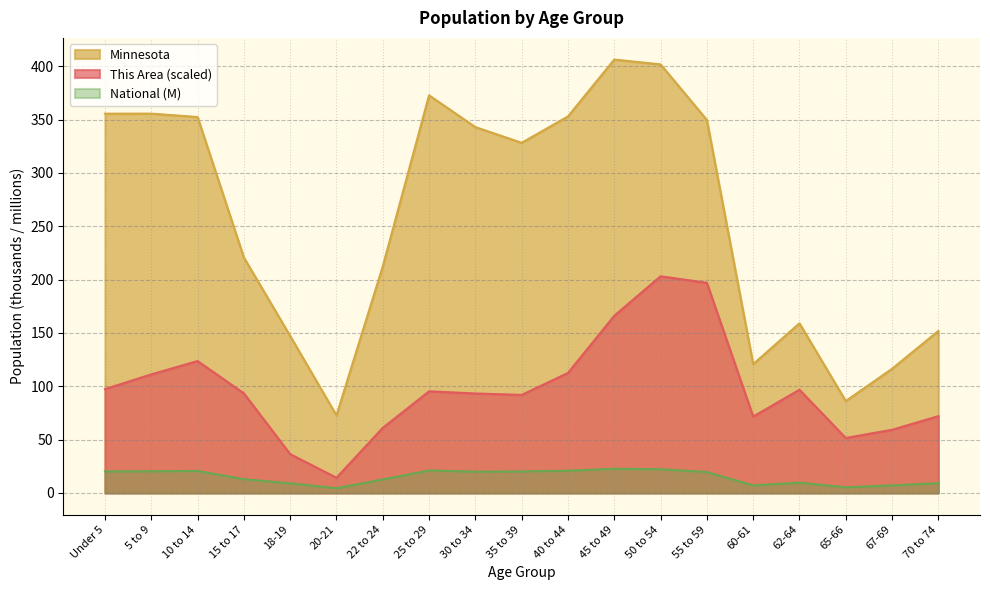

How many interior local peaks does the National series have?

4